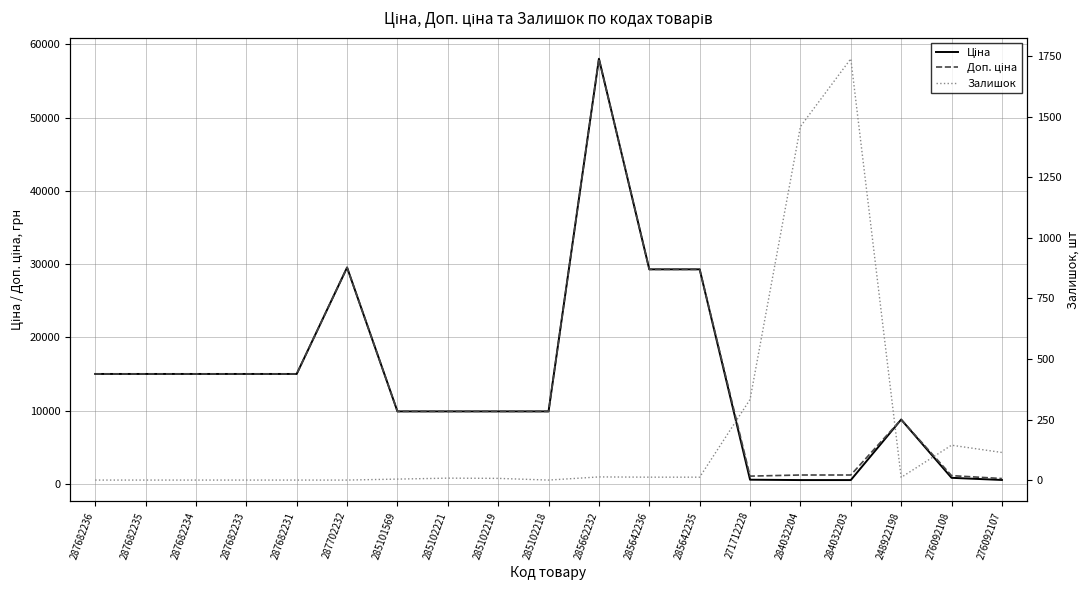

How many lines are shown in the chart?

3